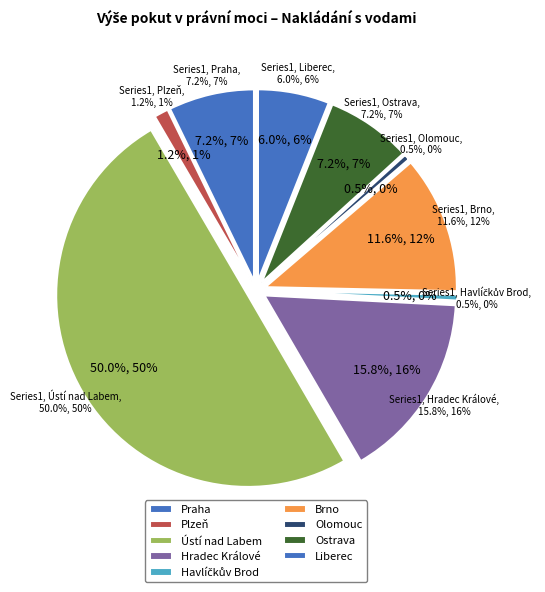

To the nearest percent, what percentage of the pie is Plzeň?

1%